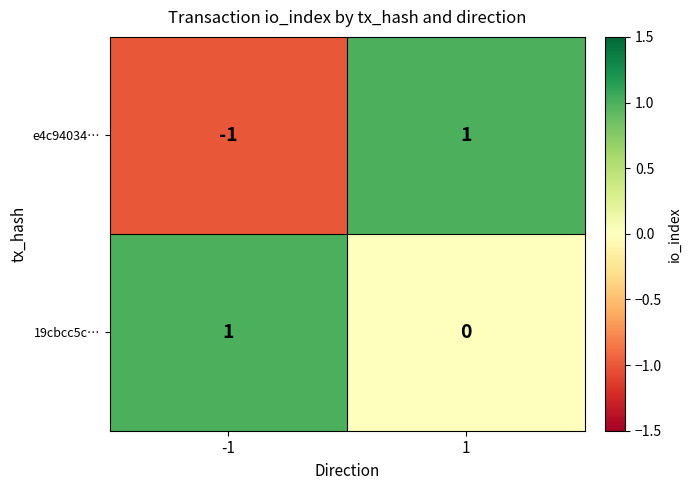

What is the greatest value displayed?

1